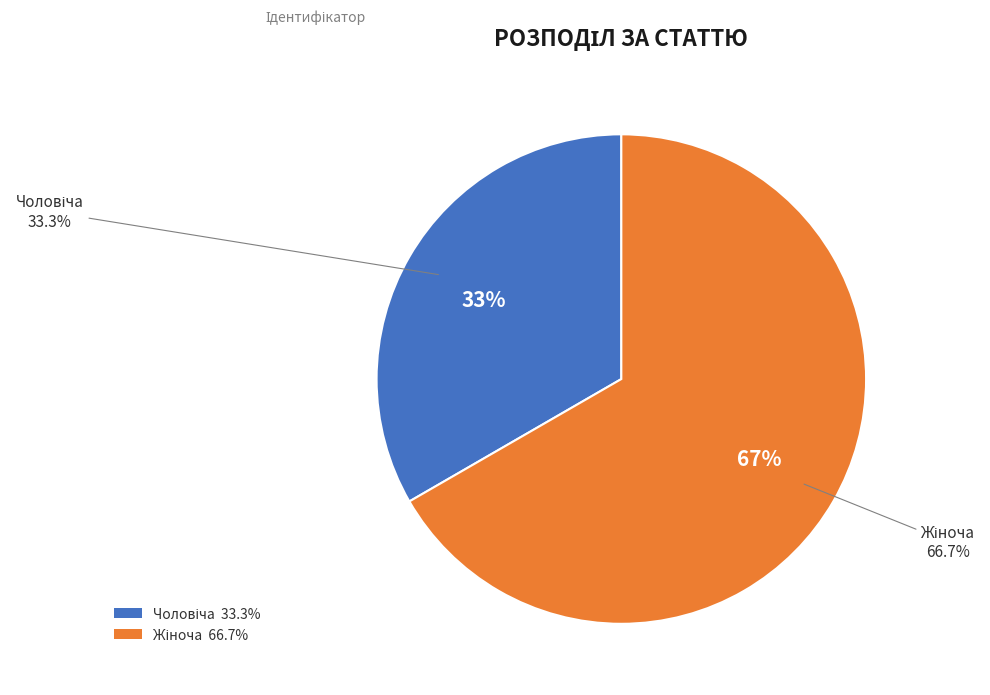

To the nearest percent, what portion does Жіноча represent?

67%